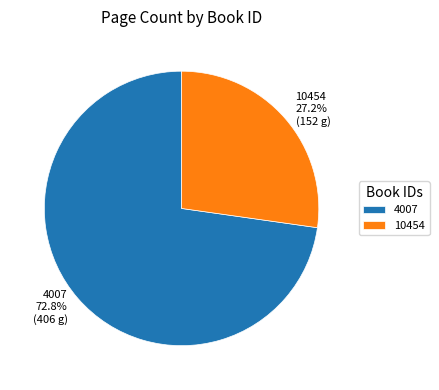

The 4007 slice represents 83% of the pie. True or false?

False